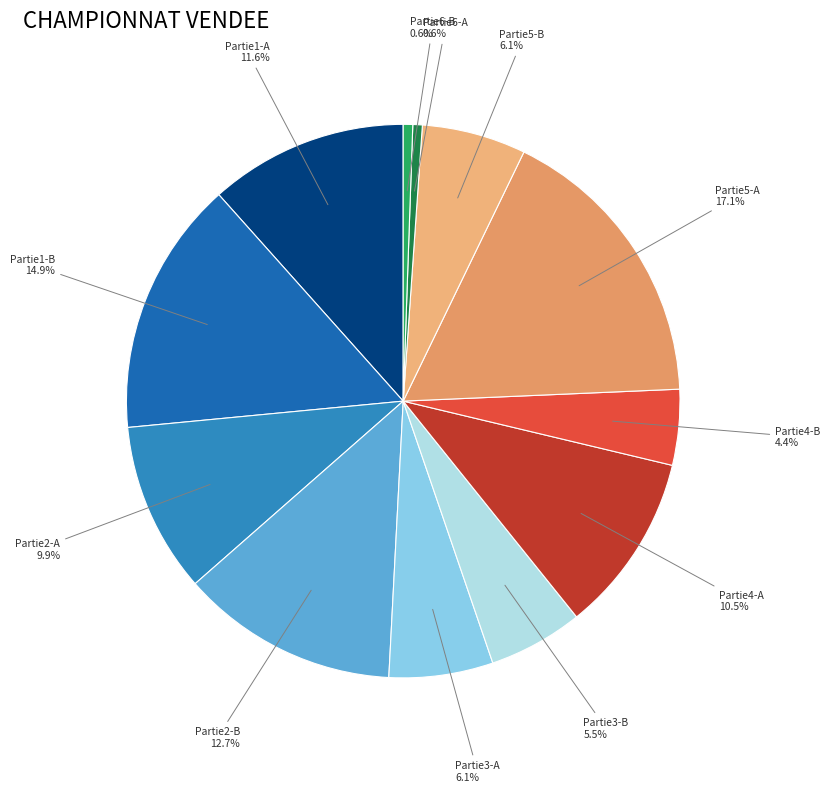

The Partie2-A slice represents 10% of the pie. True or false?

True